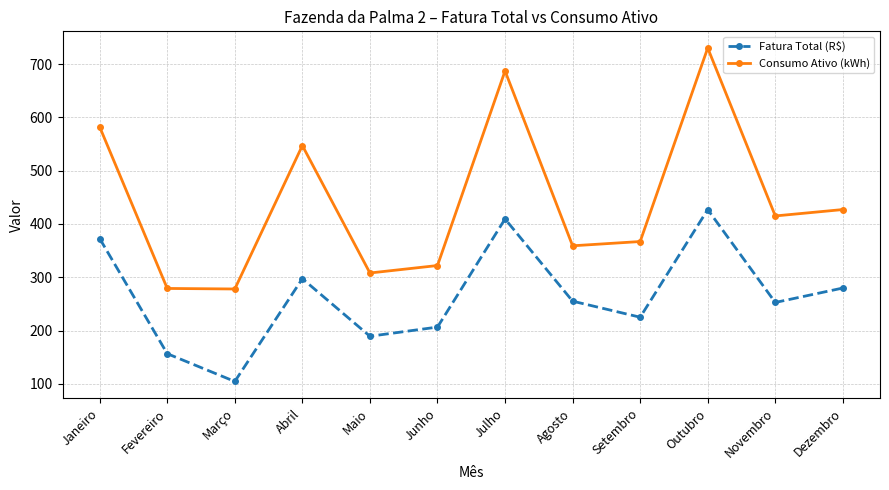

True or false: Fatura Total (R$) has a value of 399.8 at Dezembro.

False